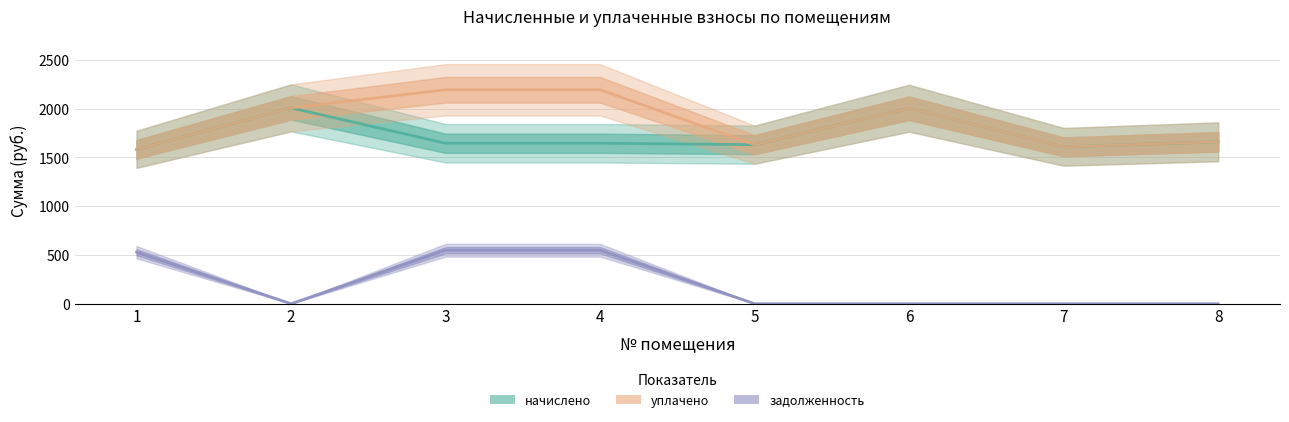

True or false: начислено has more than 2 points higher than both neighbors.

False